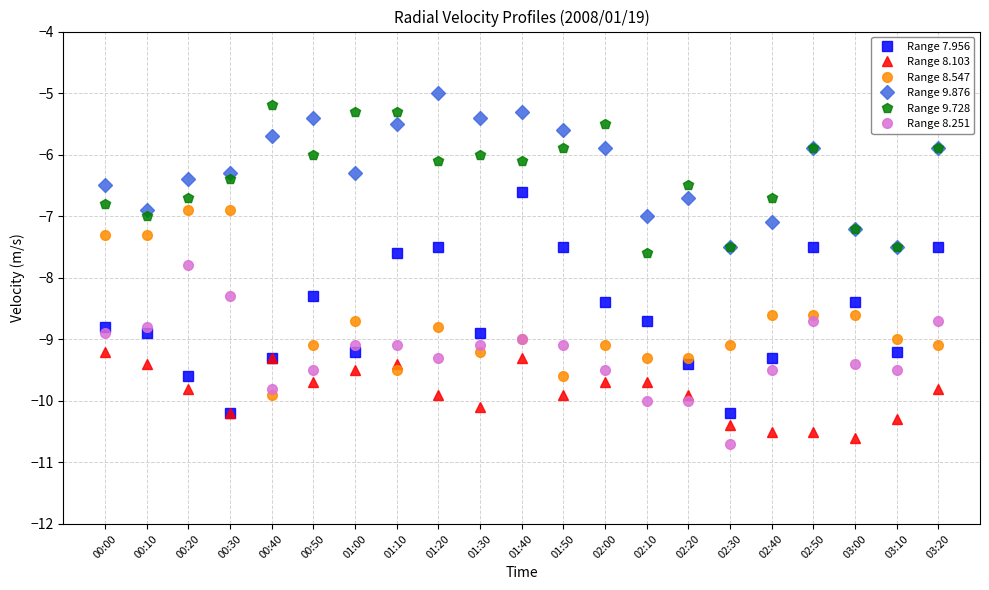

What is the lowest value of the Range 7.956 series?

-10.2